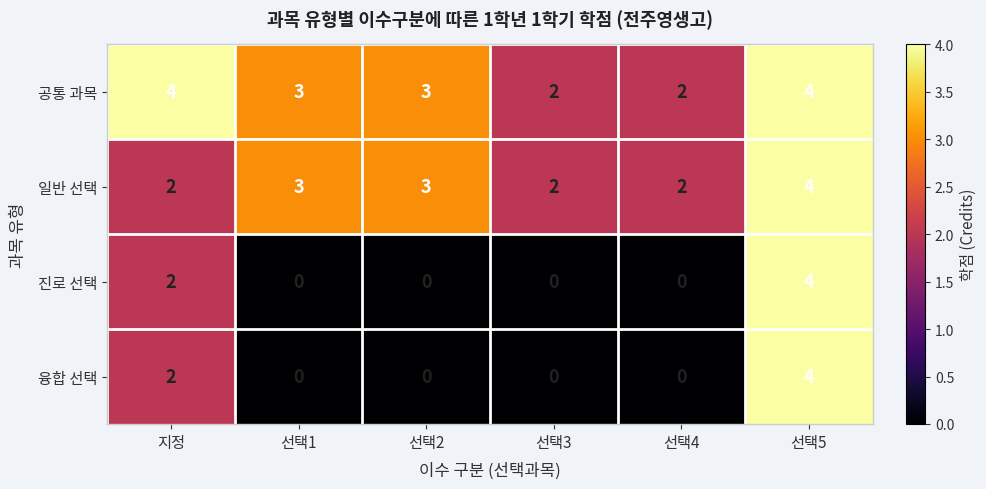

What is the sum of all 공통 과목 values?

18